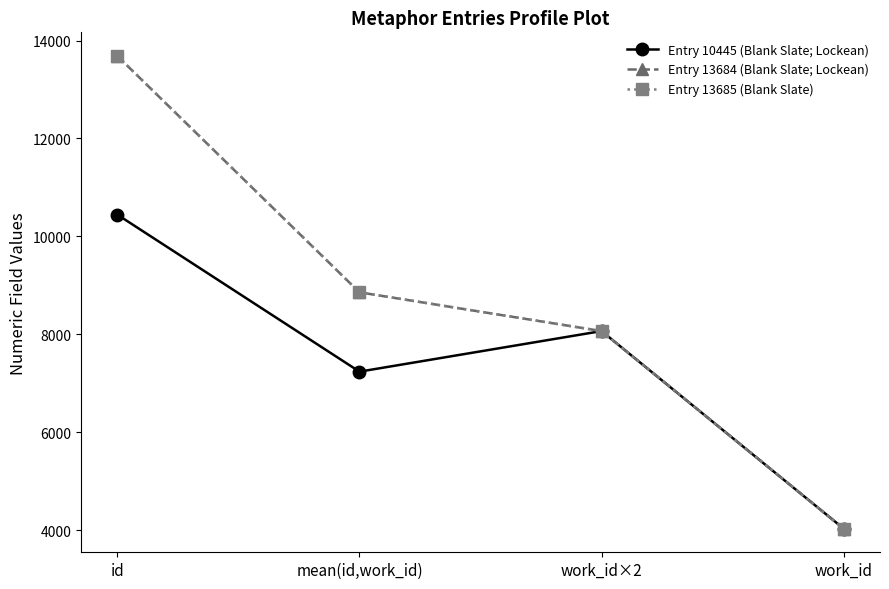

True or false: Entry 10445 (Blank Slate; Lockean) has a value of 7239.5 at mean(id,work_id).

True